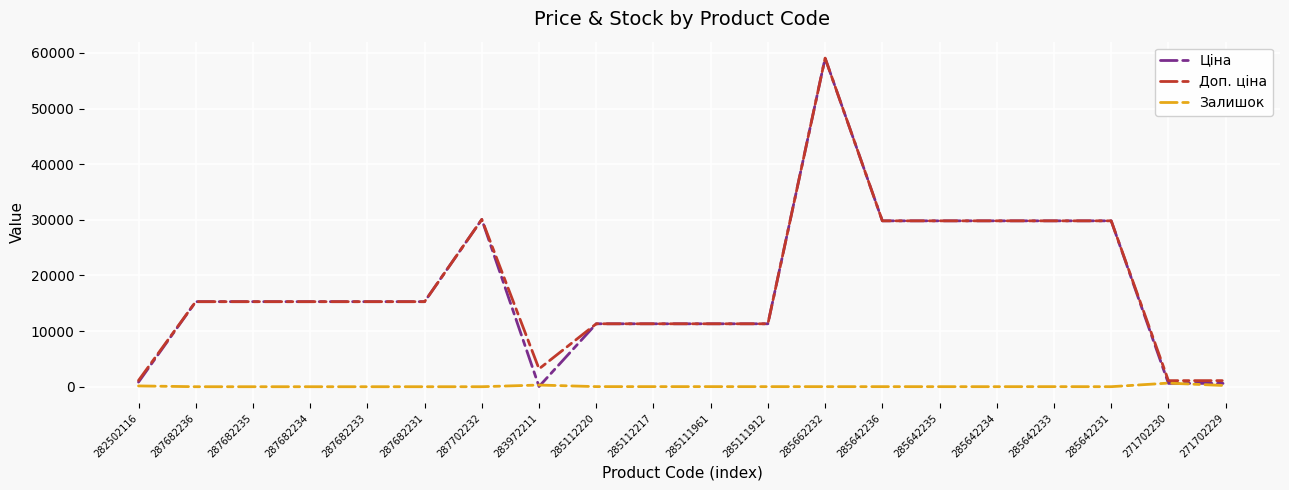

What is the sum of the Ціна values at 287682235 and 287682236?

30576.0